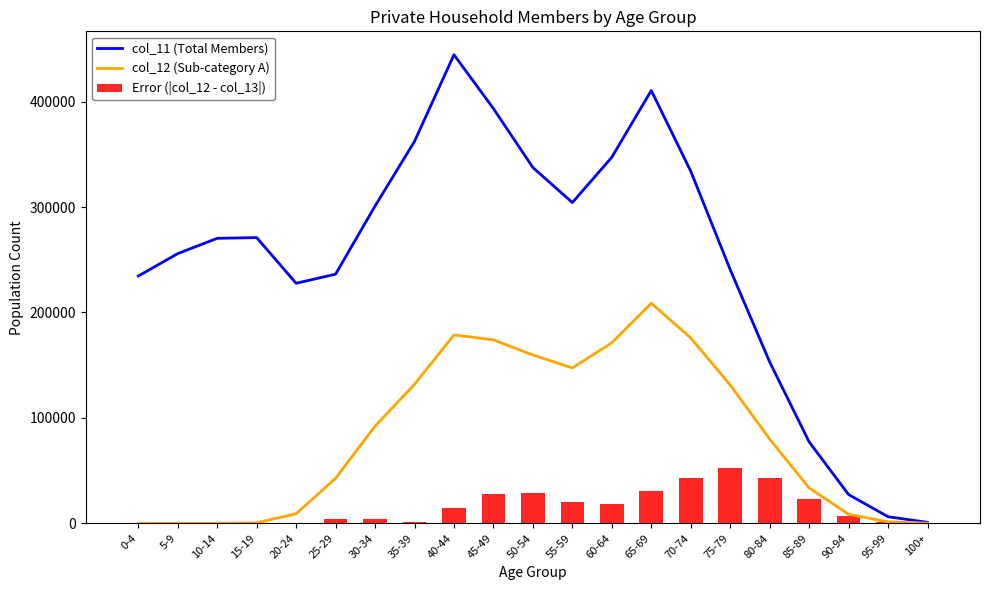

What is the lowest value of the col_11 (Total Members) series?

948